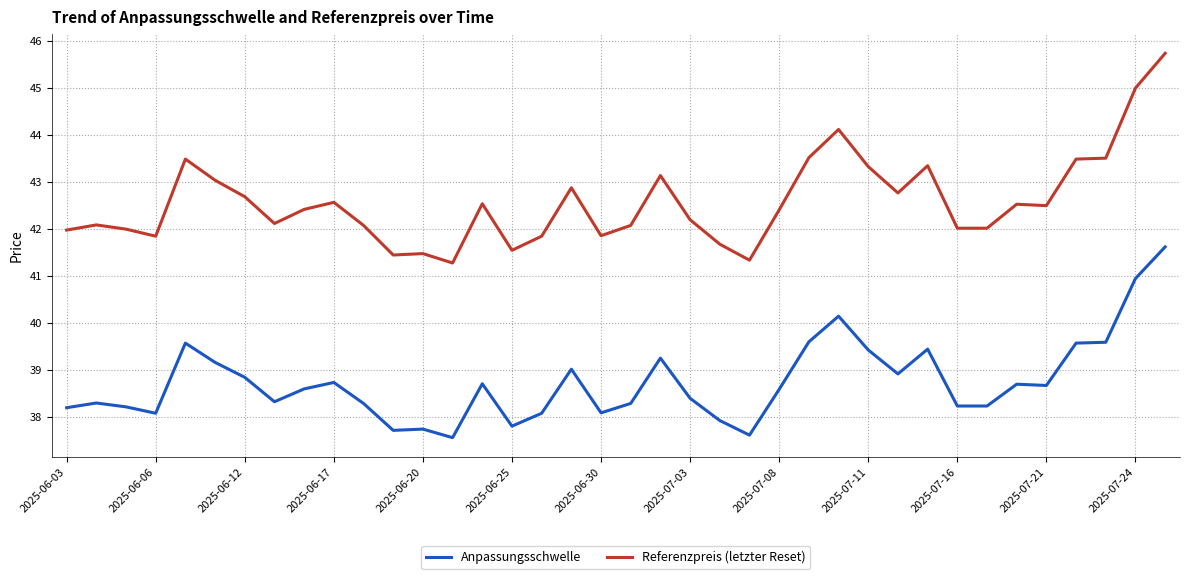

What is the difference between the second highest and minimum values in the Referenzpreis (letzter Reset) series?

3.7